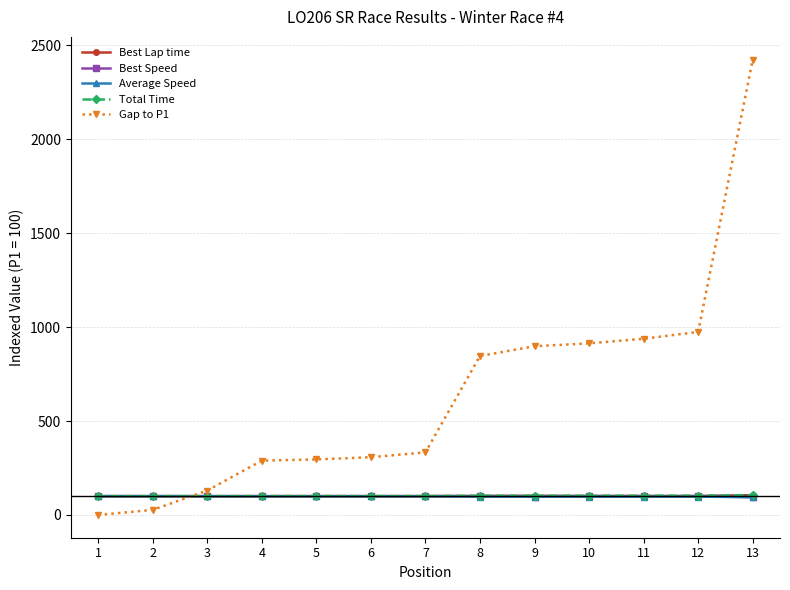

How many series are shown in this chart?

5